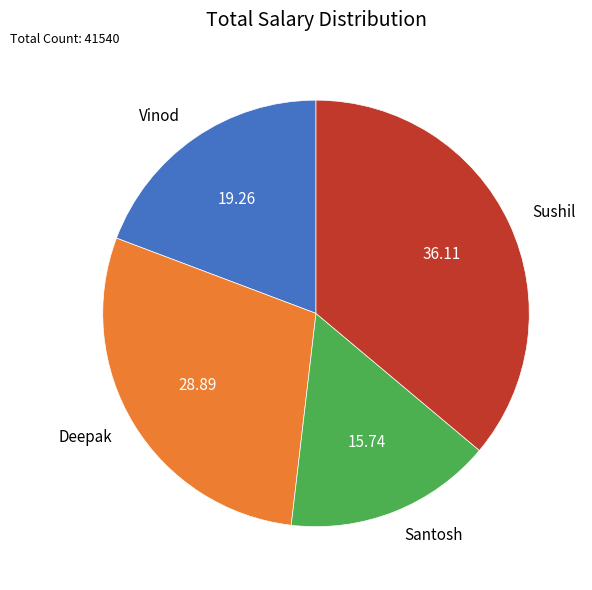

Approximately how many times larger is the value at Santosh compared to Sushil?

0.4